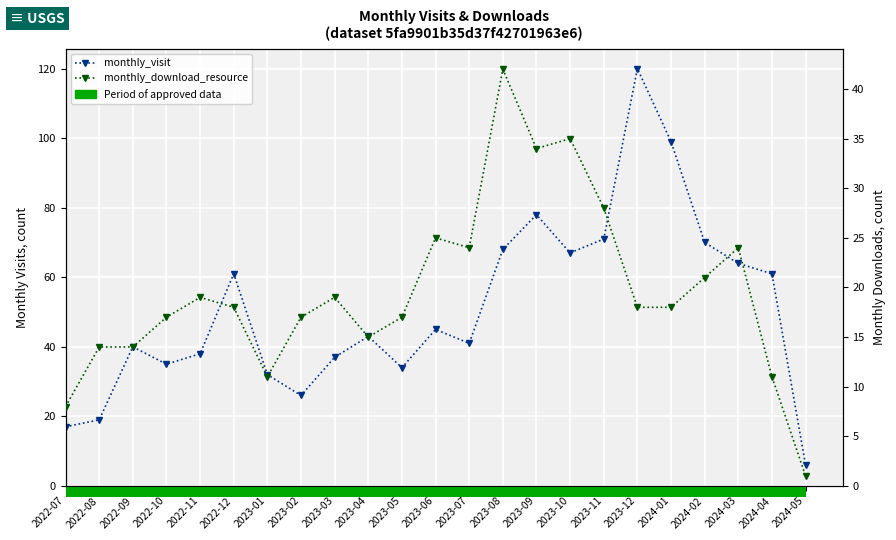

Are the bars grouped side by side (vs. stacked)?

Yes